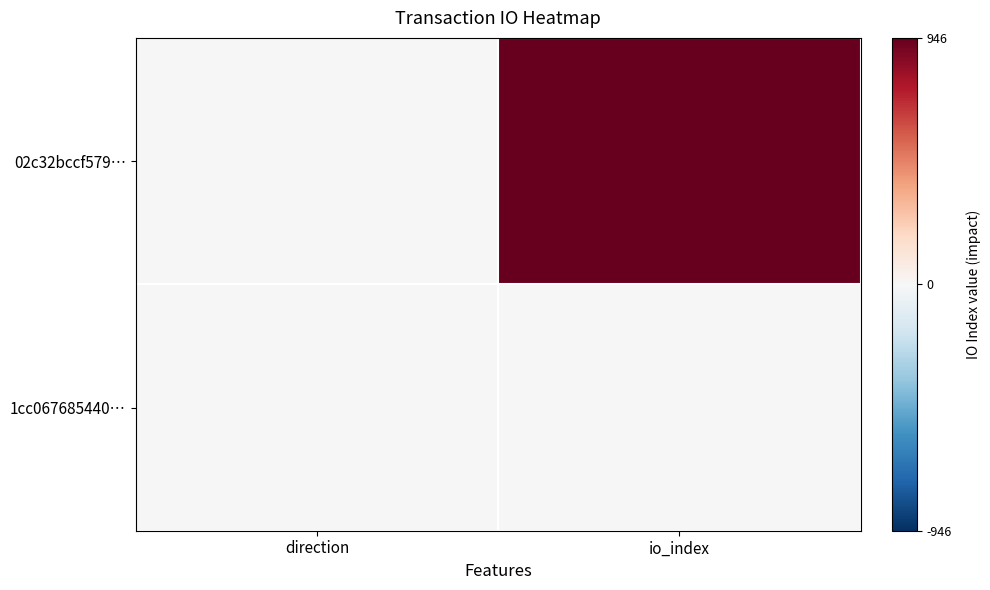

Reading left to right, extract all data points from this chart.

02c32bccf579…: direction=-1	io_index=946
1cc067685440…: direction=1	io_index=7